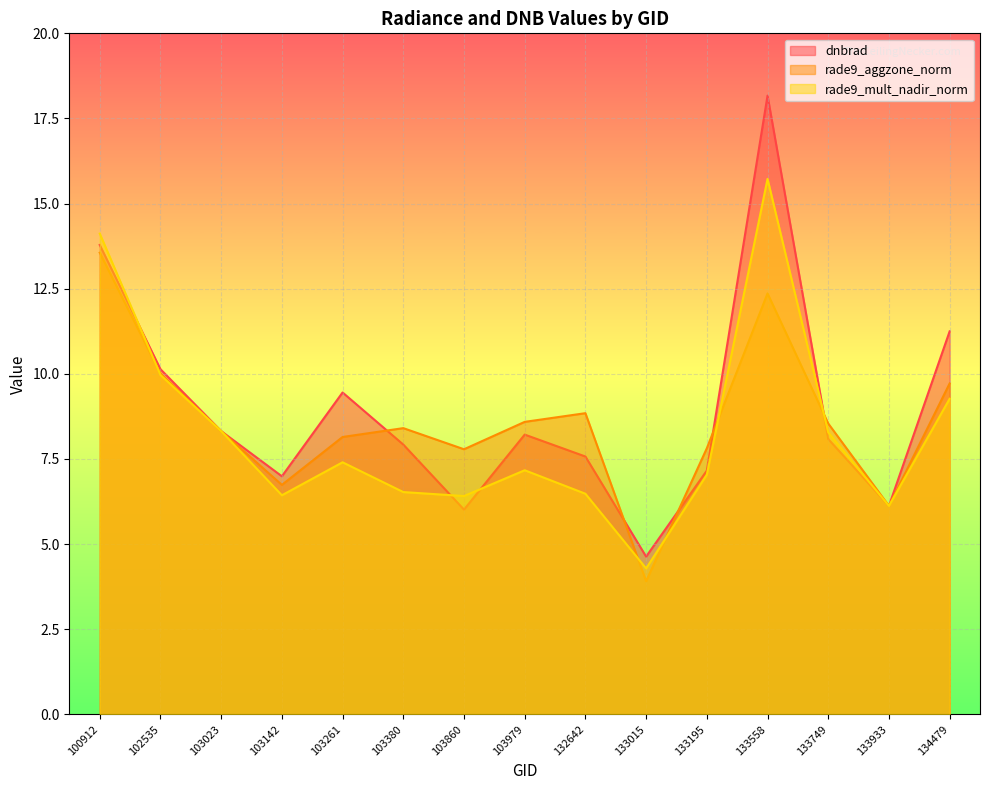

At how many categories does at least one series exceed 15?

1